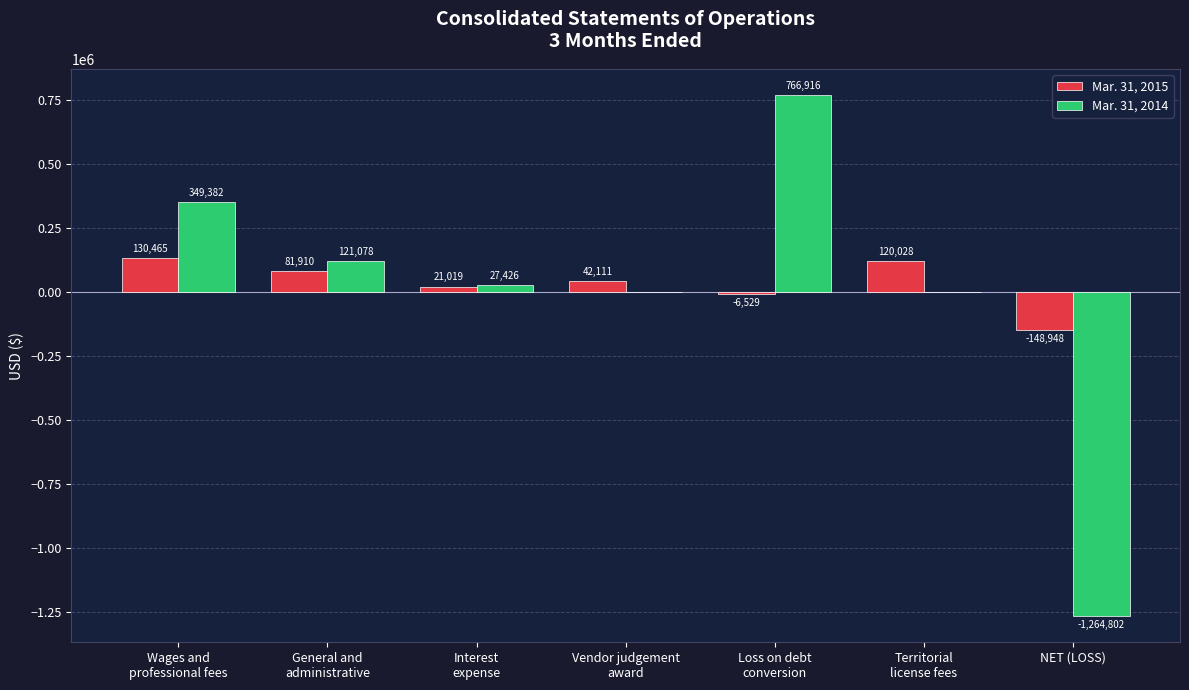

Which series has the largest total across all categories?

Mar. 31, 2015